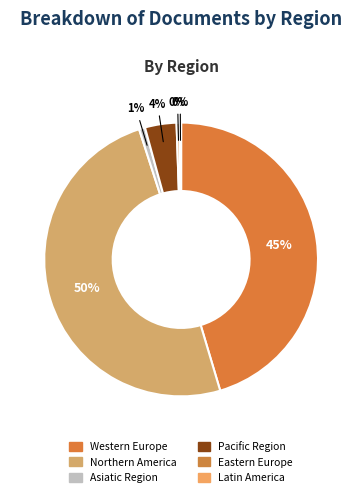

Which slice is the smallest?

Latin America